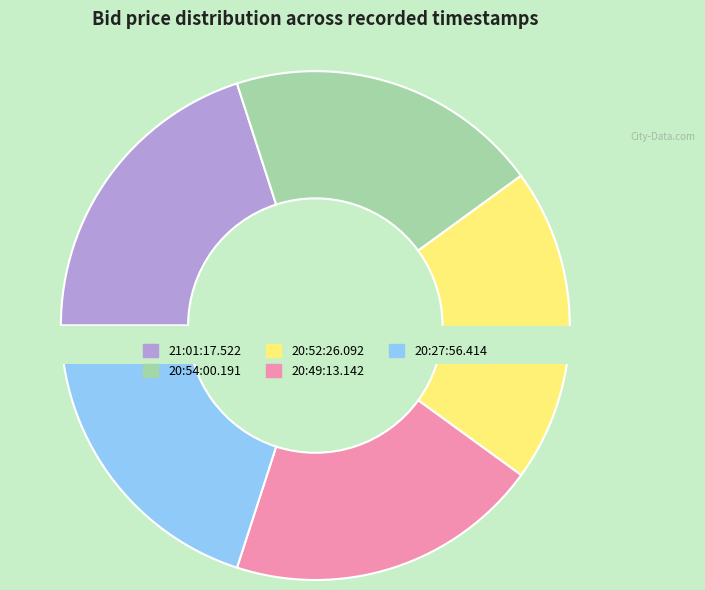

What portion of the pie excludes 20:54:00.191?

80.0%